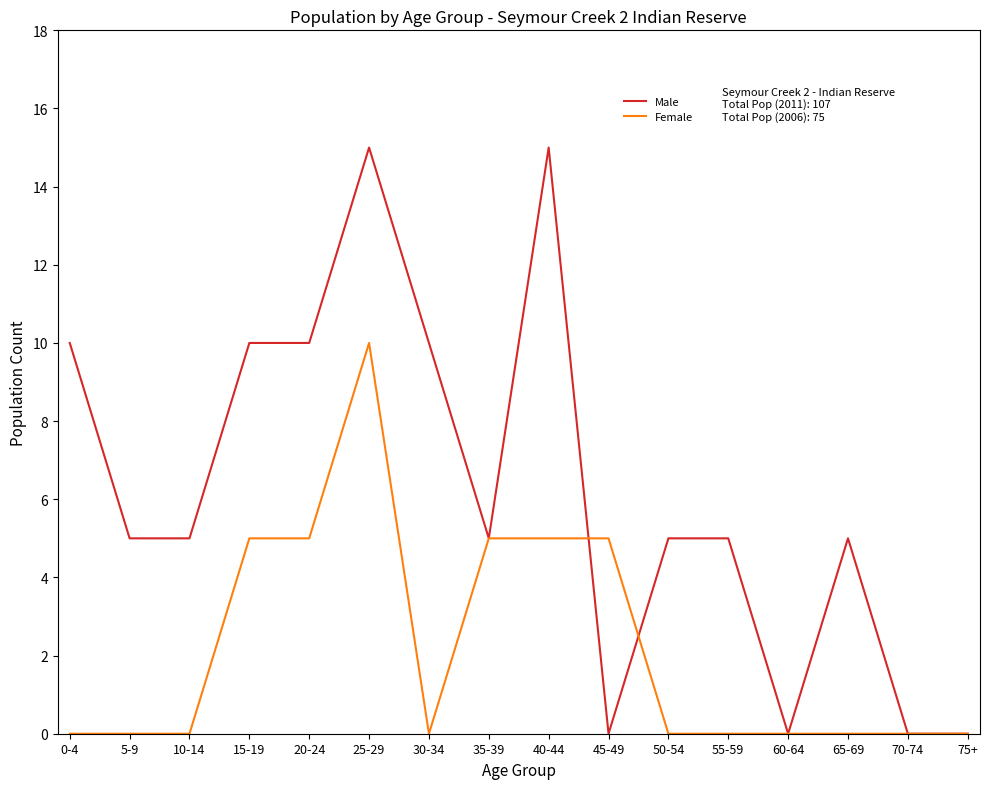

Which series has the largest total across all categories?

Male